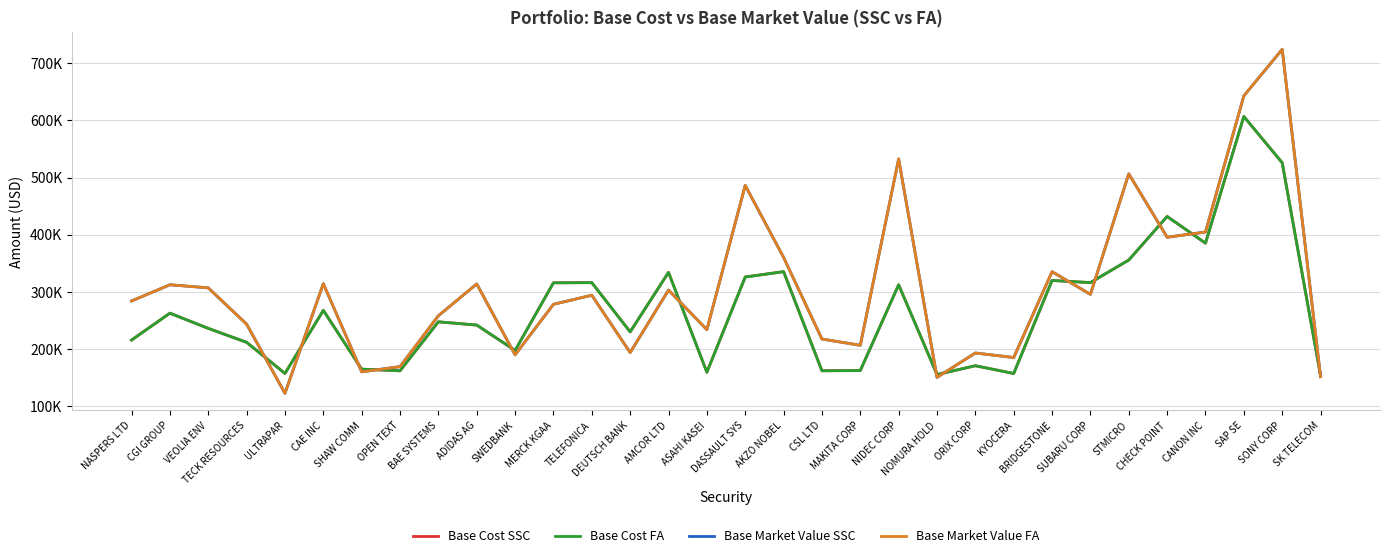

True or false: Base Cost SSC and Base Cost FA intersect in this chart.

True